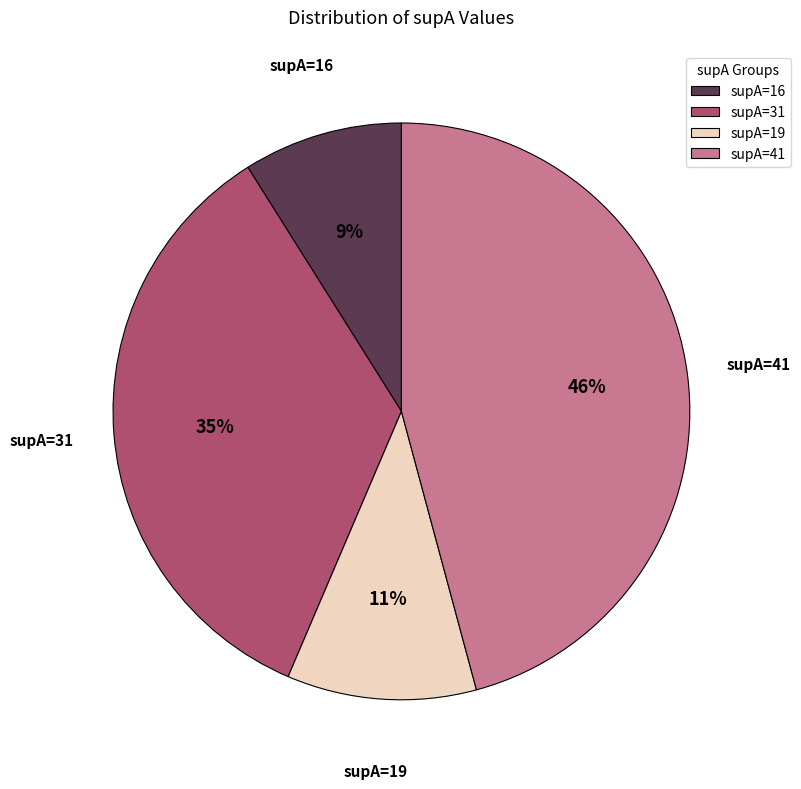

Do supA=41 and supA=19 together represent more than half of the pie?

Yes